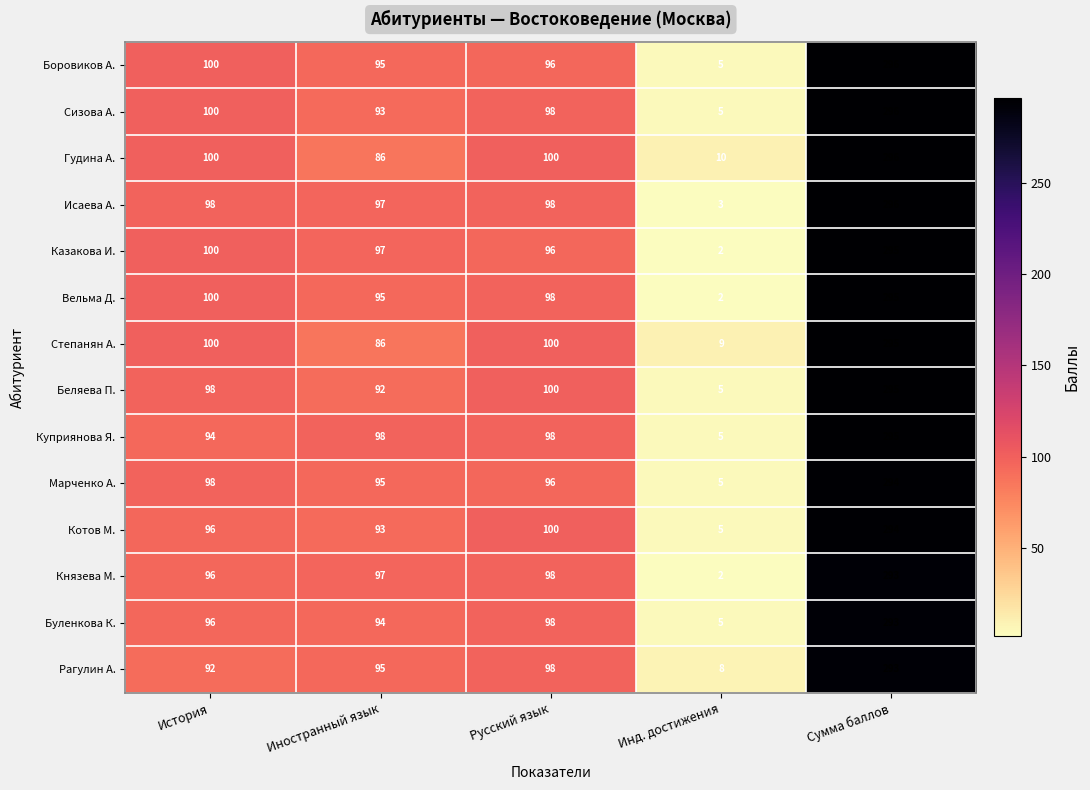

What is the difference between the maximum and minimum values in the Вельма Д. series?

293